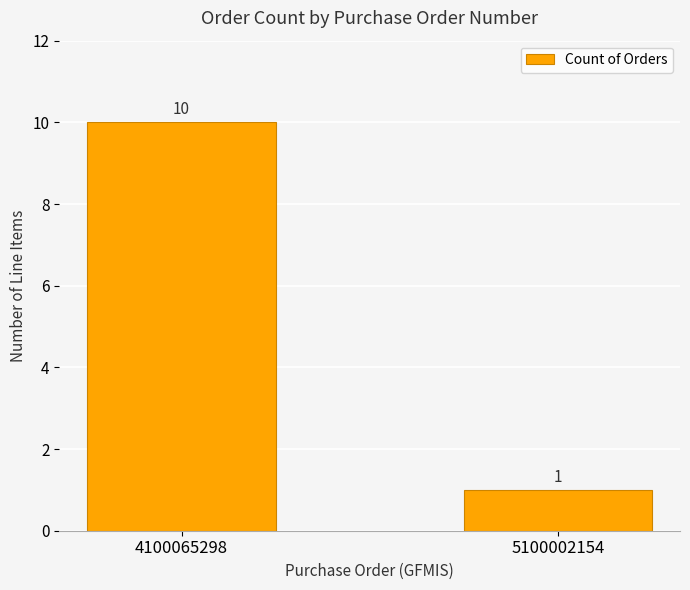

What is the ratio of the value at 5100002154 to the value at 4100065298?

0.1